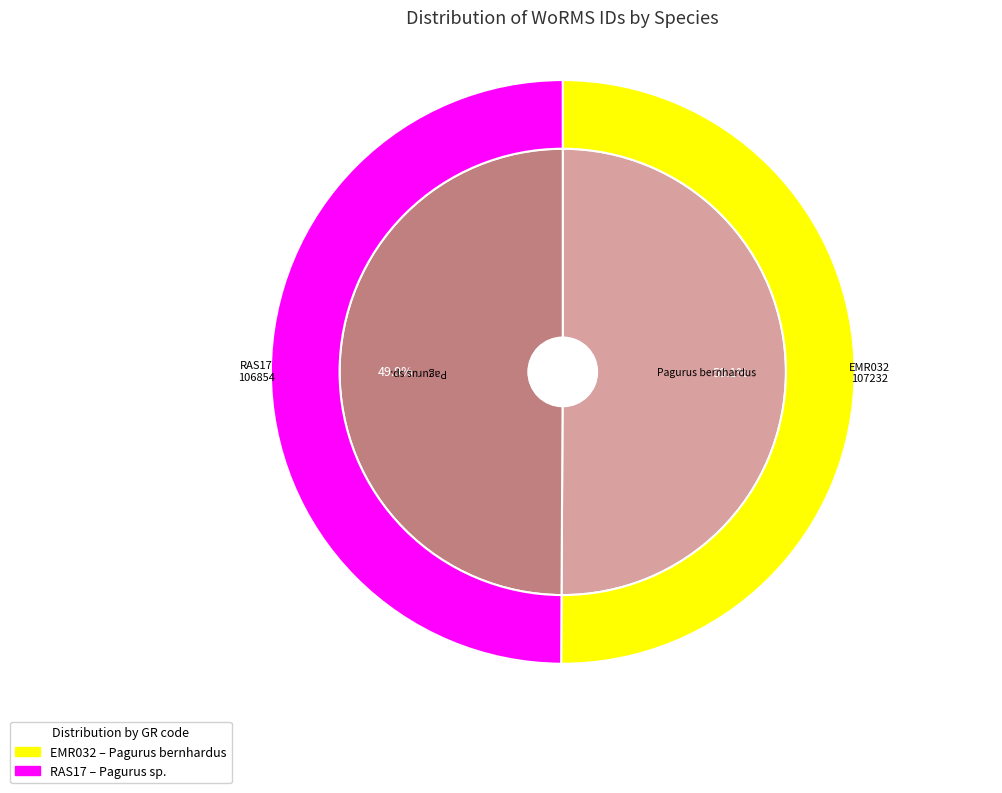

Which category has the smallest portion of the pie?

Pagurus sp.